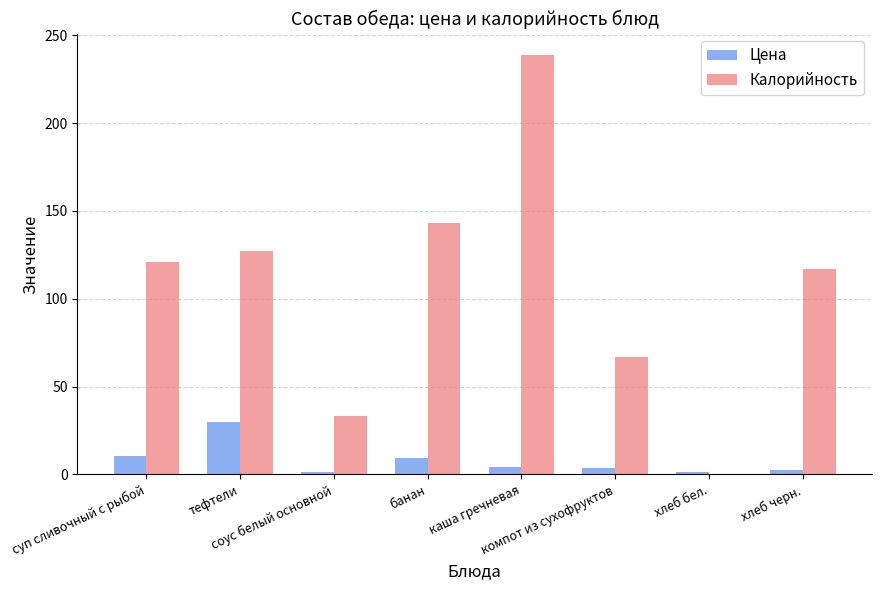

What is the maximum value for Калорийность?

239.0